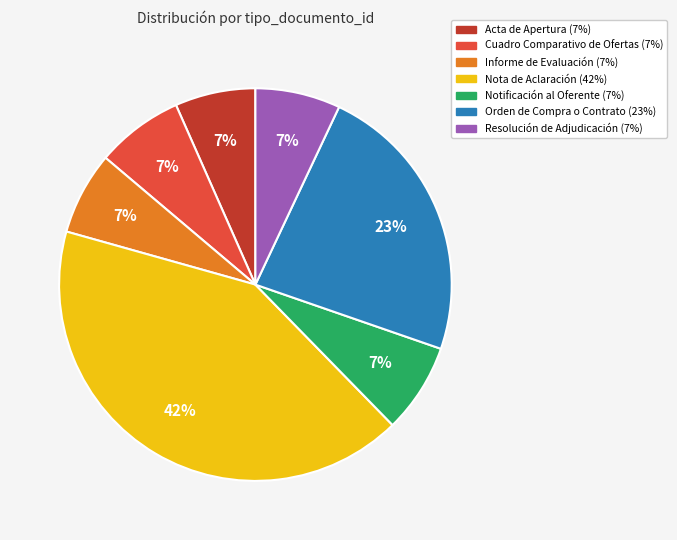

Count the number of slices in the pie.

7